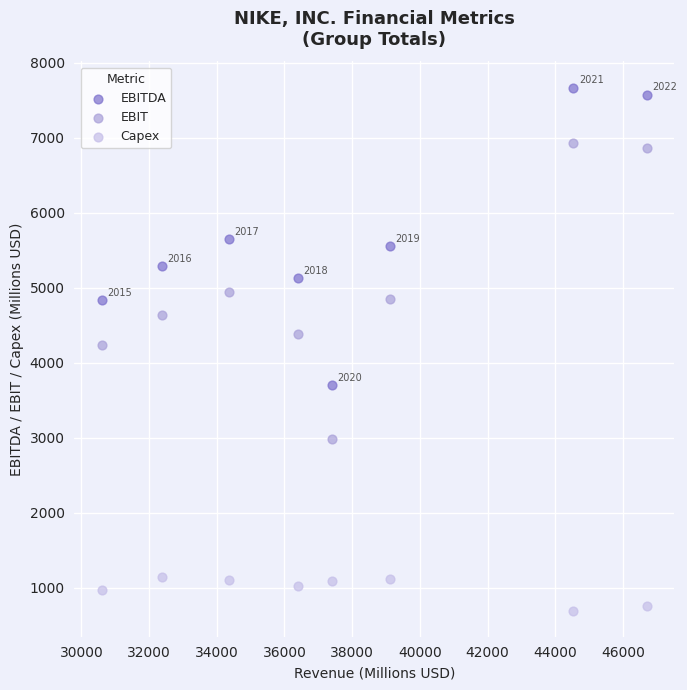

Which series has the widest spread of Y values?

EBITDA